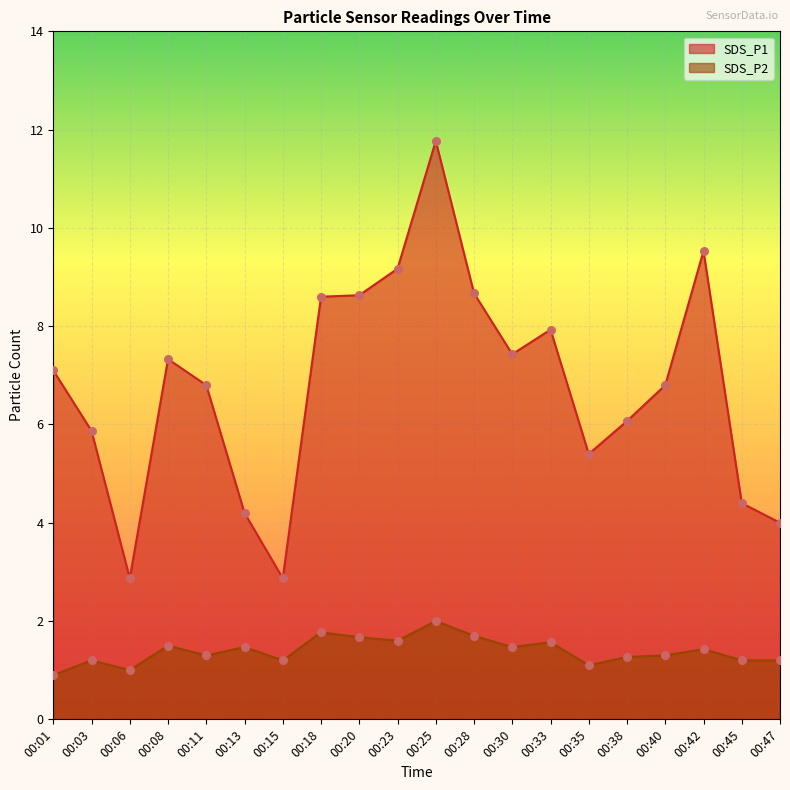

Which series reaches the minimum Y coordinate?

SDS_P2